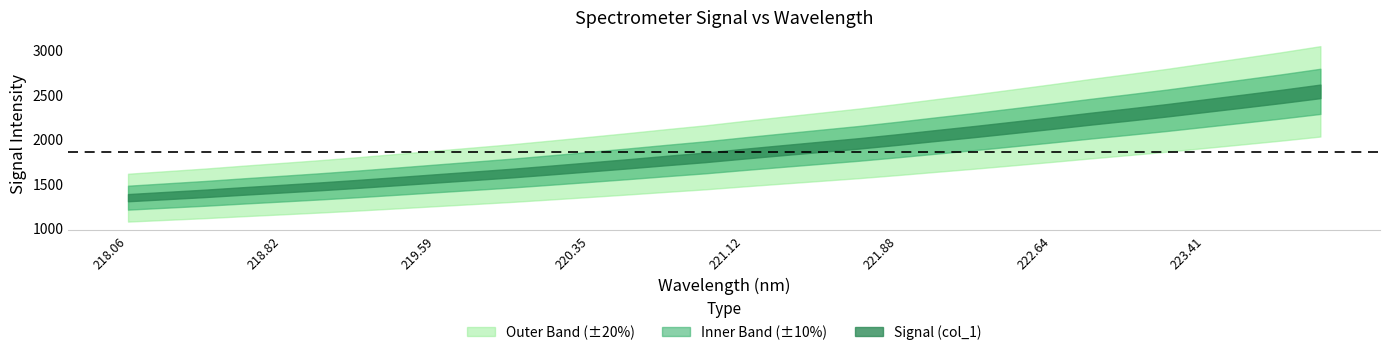

Reading left to right, transcribe all the data shown in this chart.

218.0596=1343.6	218.2508=1367.9	218.442=1392.0	218.6332=1419.2	218.8244=1445.0	219.0156=1471.2	219.2067=1499.4	219.3979=1529.5	219.589=1560.1	219.7801=1590.2	219.9712=1620.8	220.1623=1654.8	220.3533=1689.5	220.5444=1724.7	220.7354=1761.4	220.9264=1796.7	221.1174=1837.5	221.3083=1876.7	221.4993=1915.3	221.6902=1953.9	221.8812=1996.8	222.0721=2042.1	222.263=2086.4	222.4538=2133.3	222.6447=2180.9	222.8355=2229.9	223.0264=2276.7	223.2172=2325.2	223.408=2377.1	223.5987=2429.1	223.7895=2481.8	223.9802=2537.9